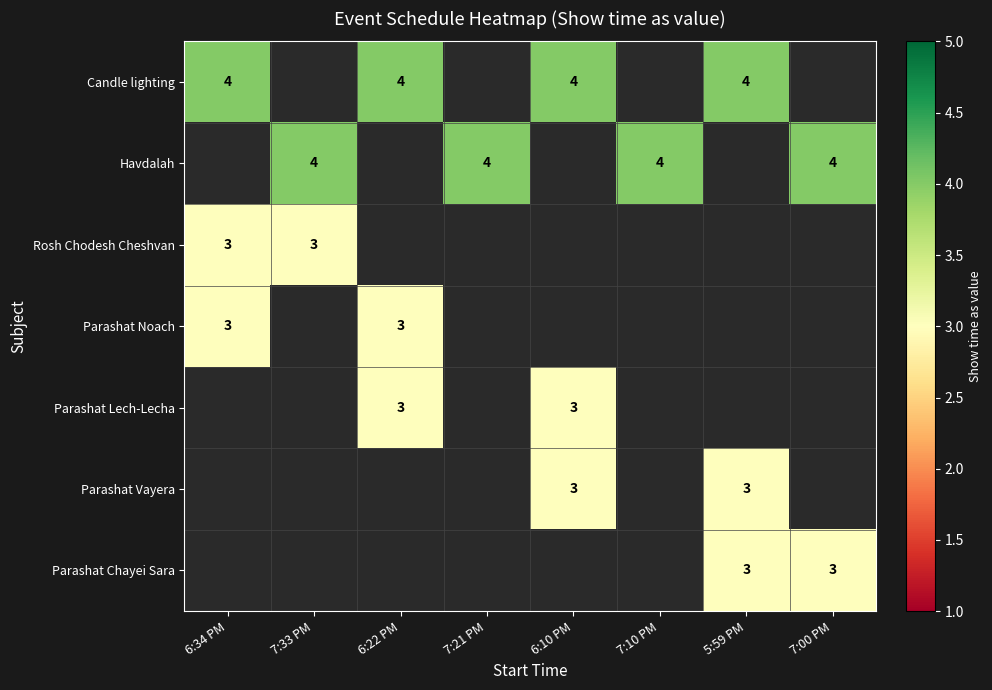

True or false: Candle lighting has a value of 1 at 6:34 PM.

False